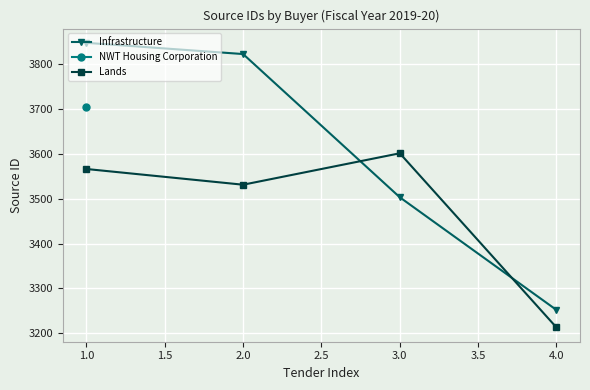

At which category does Lands reach its first local valley?

2.0